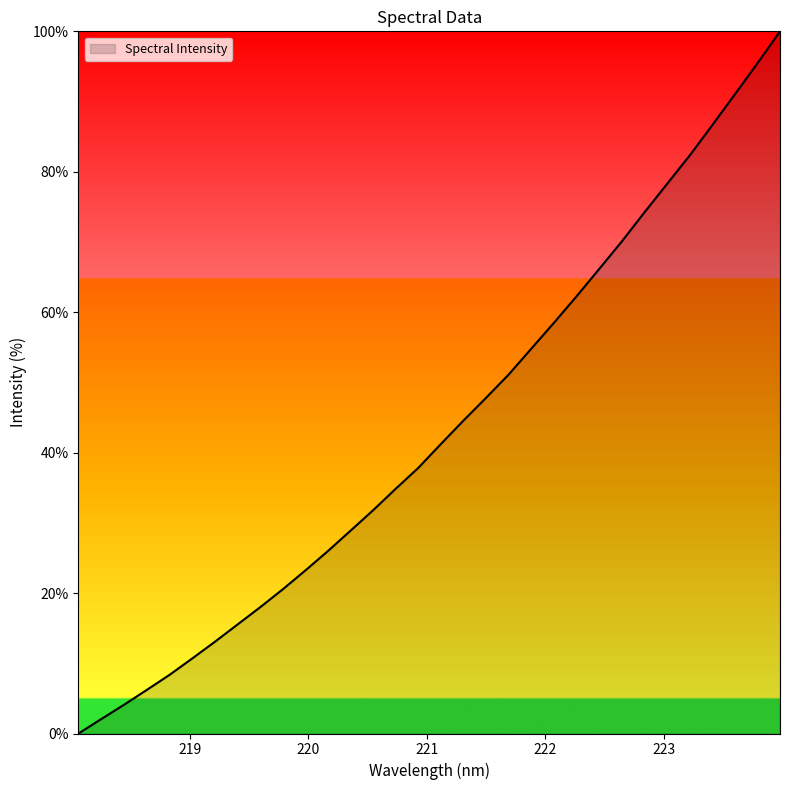

What is the difference between the maximum and minimum values?

100.0